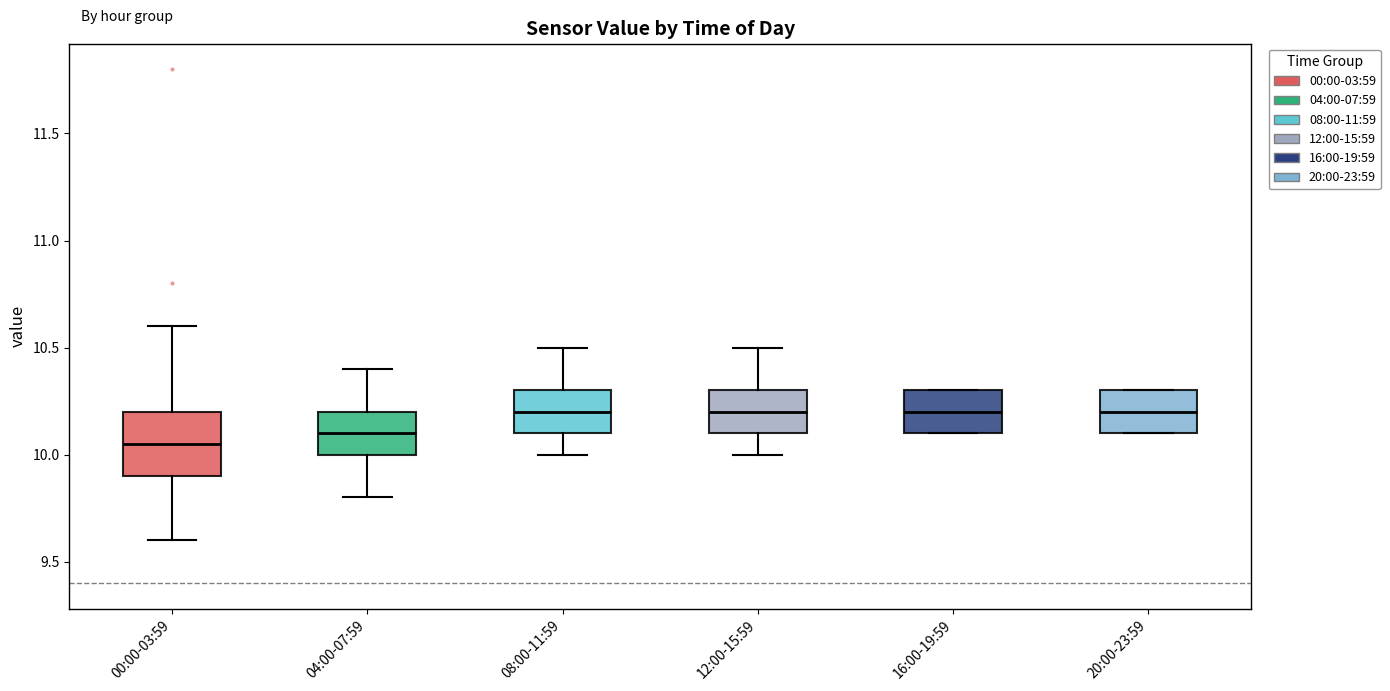

Where does the lower whisker of the box for 12:00-15:59 end on the y-axis? The values are not printed on the chart, so give them approximately, as read against the axis.

10.00